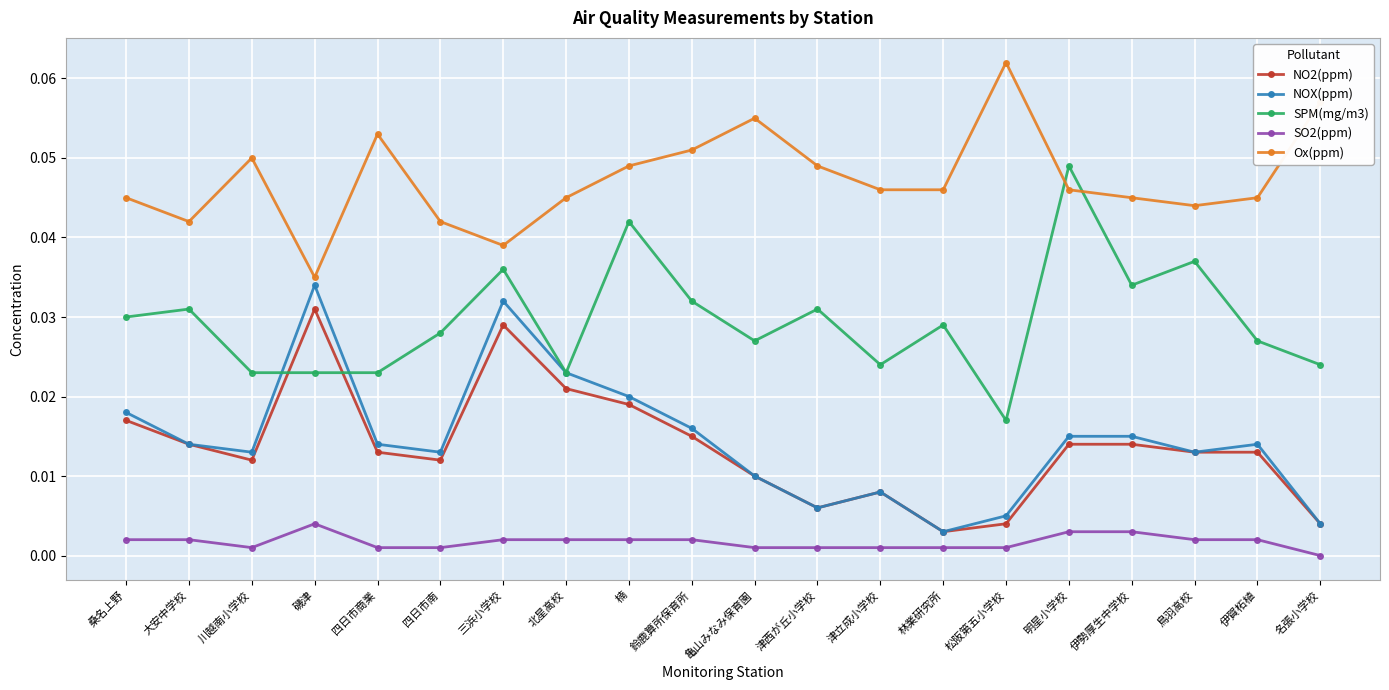

How many categories are shown in the chart?

20